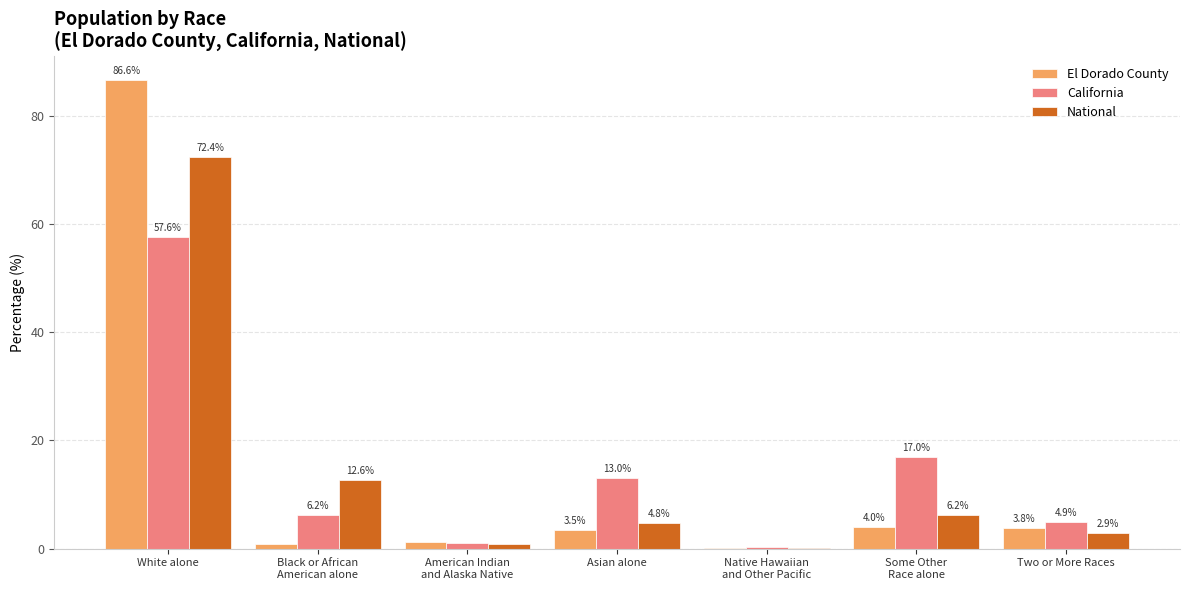

At which label does National first exceed 4?

White alone